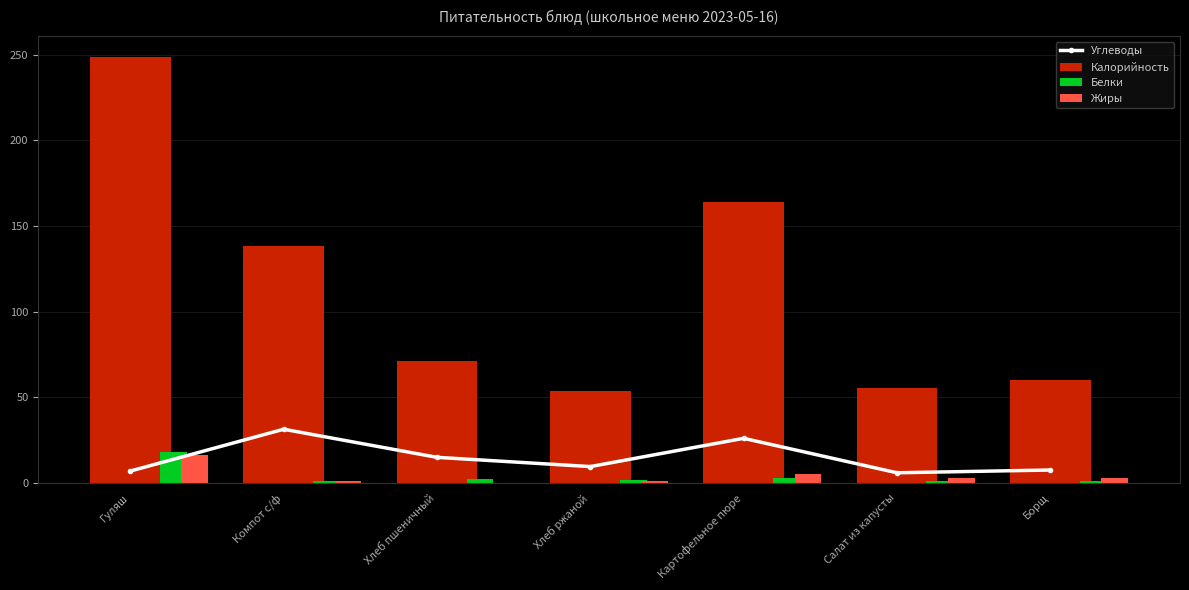

What is the lowest value of the Углеводы series?

6.0